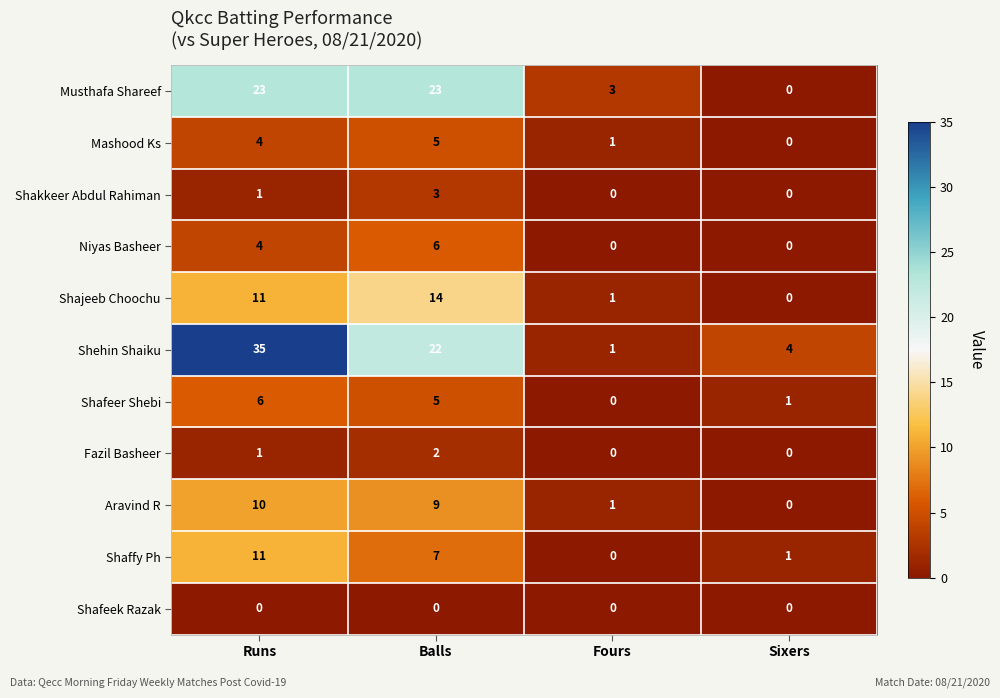

What is the average value of the Shaffy Ph series?

5